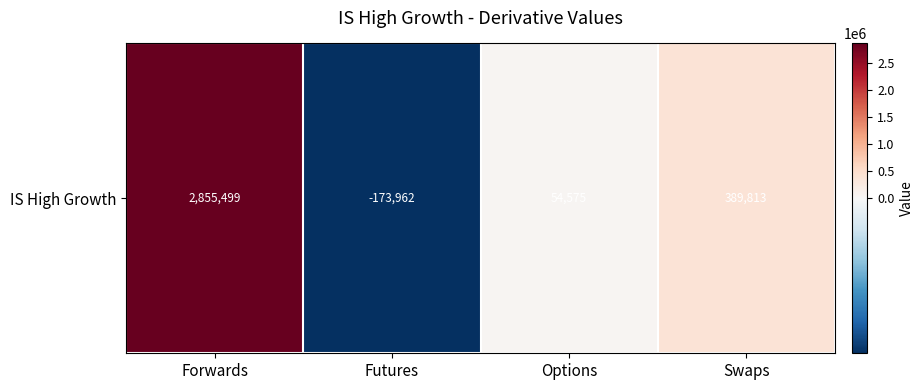

Rank the categories by value from highest to lowest.

Forwards, Swaps, Options, Futures